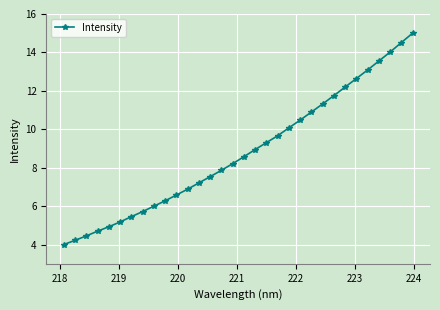

True or false: the data has more than 2 interior local peaks.

False